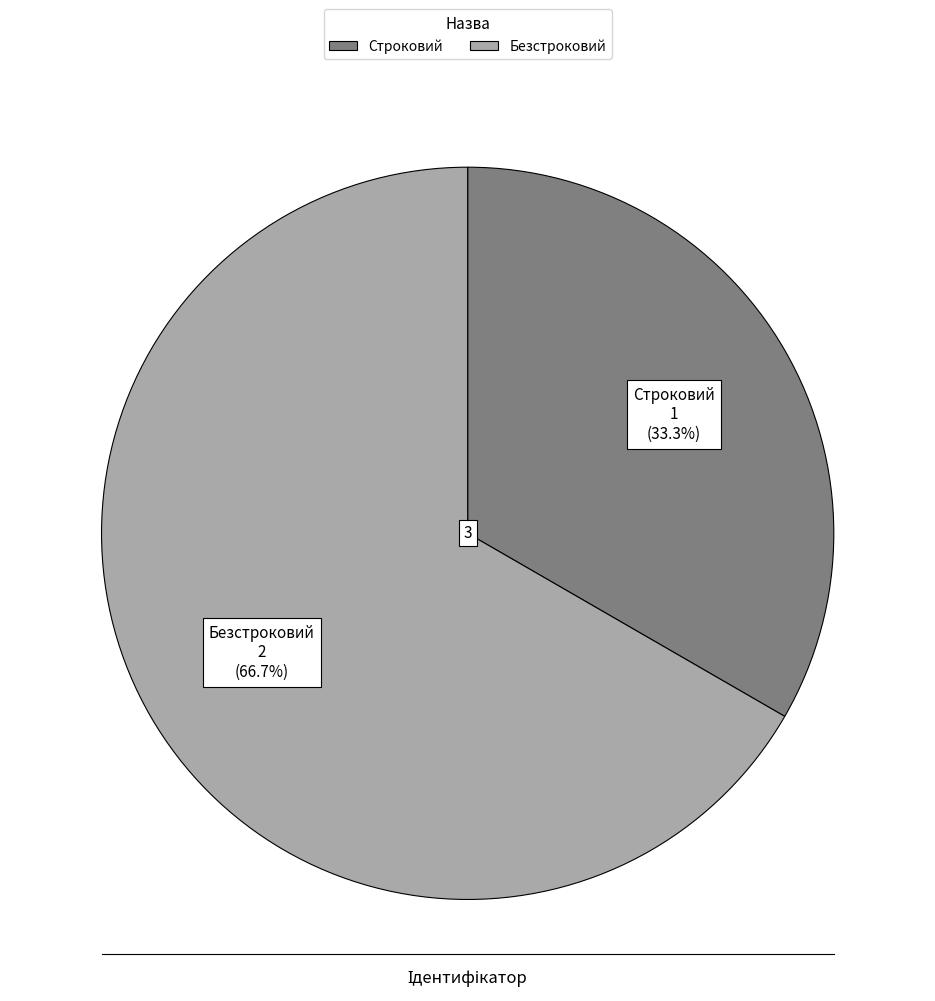

To the nearest percent, what portion does Строковий represent?

33%